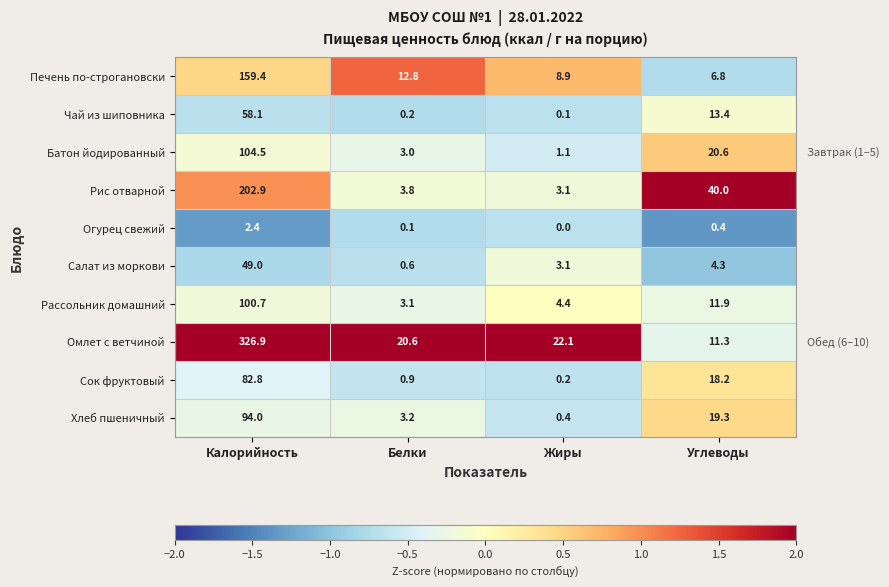

Rank the series by their maximum value, from highest to lowest.

Омлет с ветчиной, Рис отварной, Печень по-строгановски, Батон йодированный, Рассольник домашний, Хлеб пшеничный, Сок фруктовый, Чай из шиповника, Салат из моркови, Огурец свежий